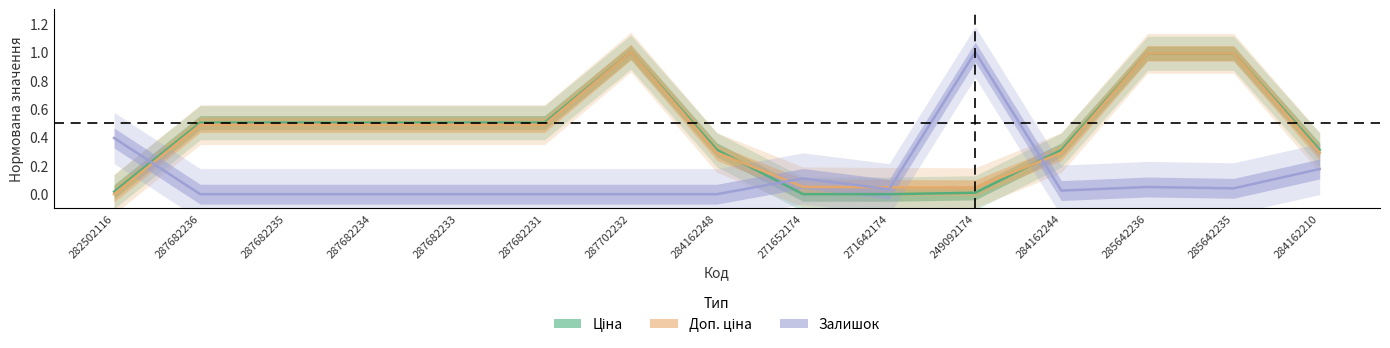

In Залишок, how many points are lower than both neighbors (excluding endpoints)?

3